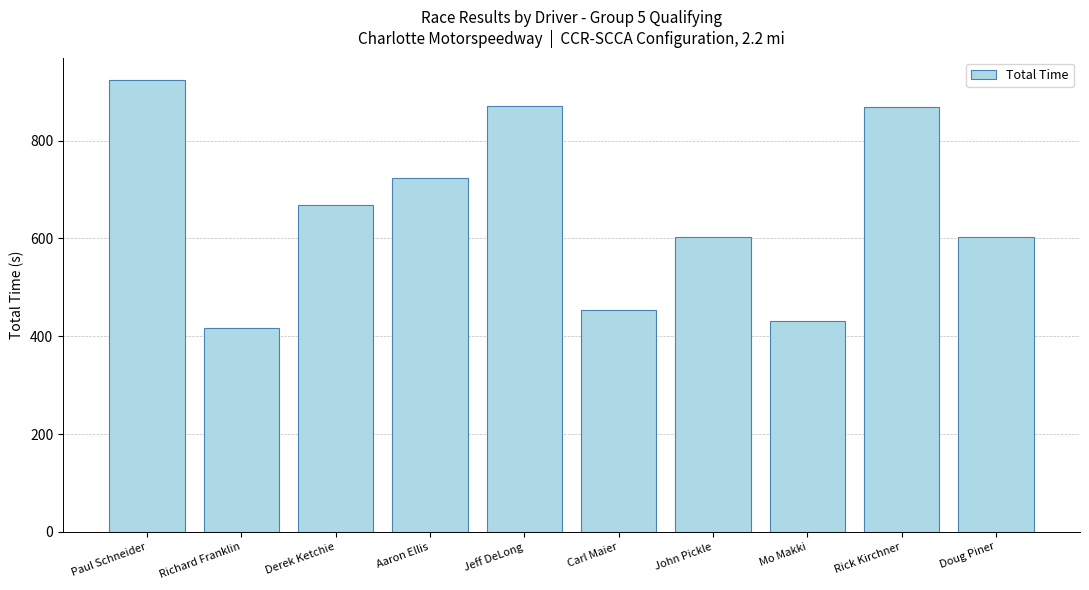

What is the greatest value displayed?

923.7